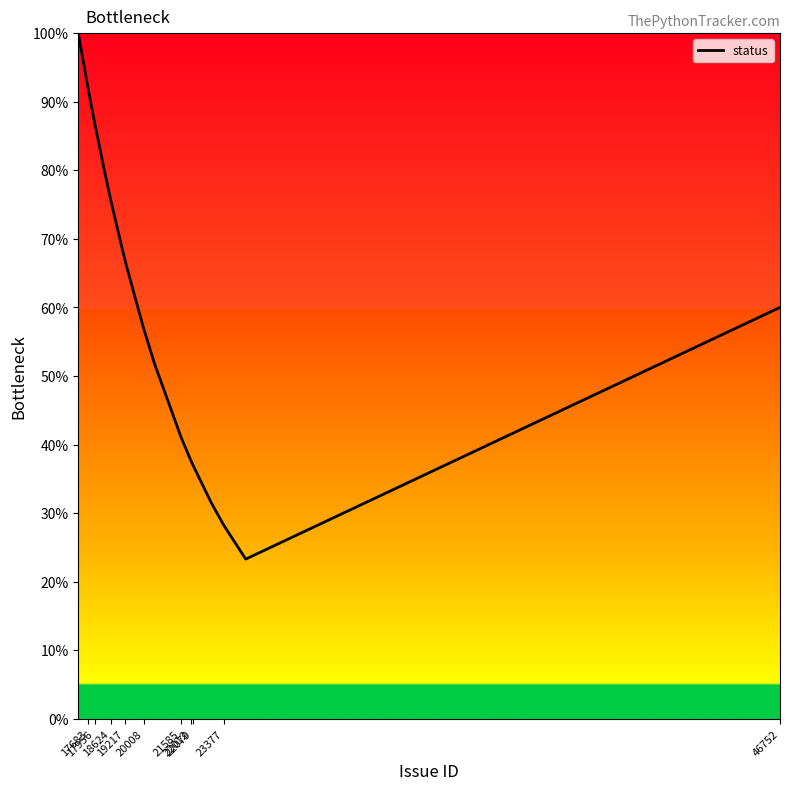

What is the minimum value shown in the chart?

23.3